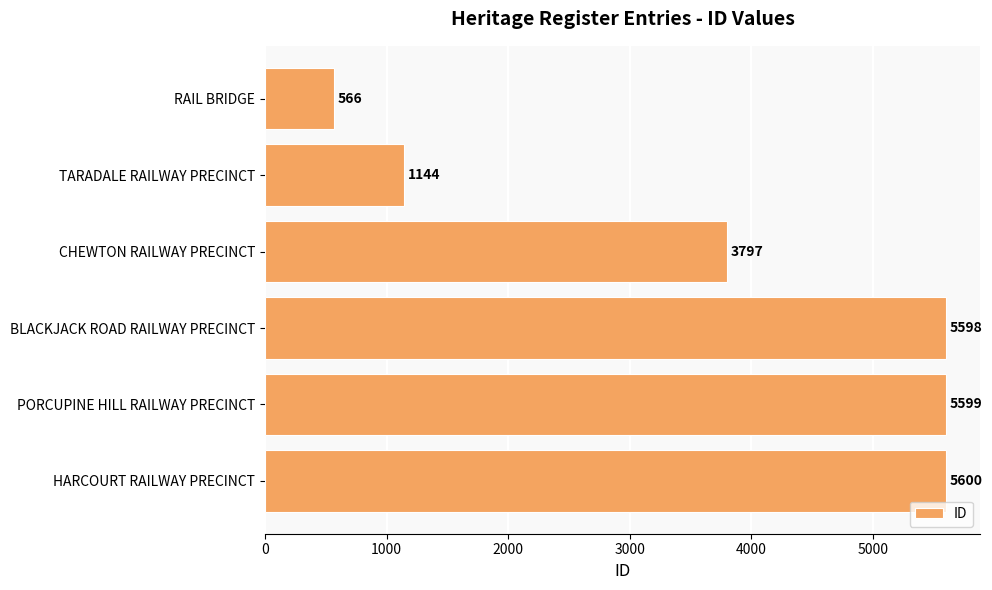

True or false: the data shows 5599 at PORCUPINE HILL RAILWAY PRECINCT.

True